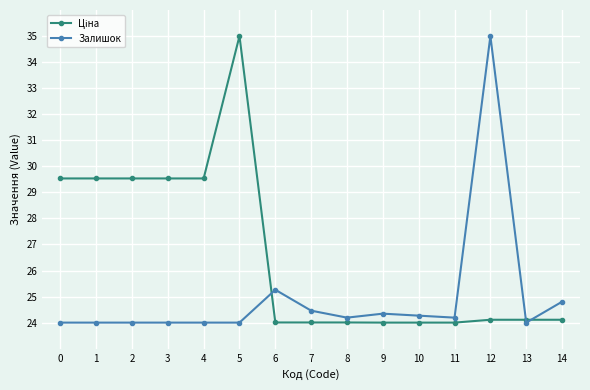

The value of Залишок at 5 is 36.2. True or false?

False